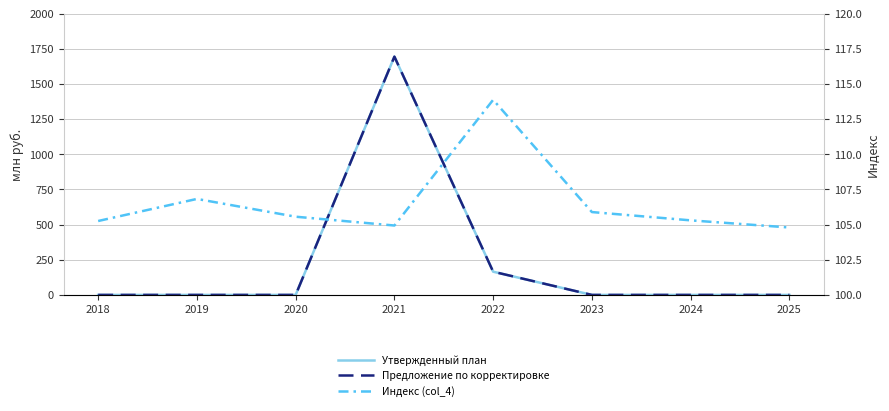

Is this an area chart (filled region under the line)?

No